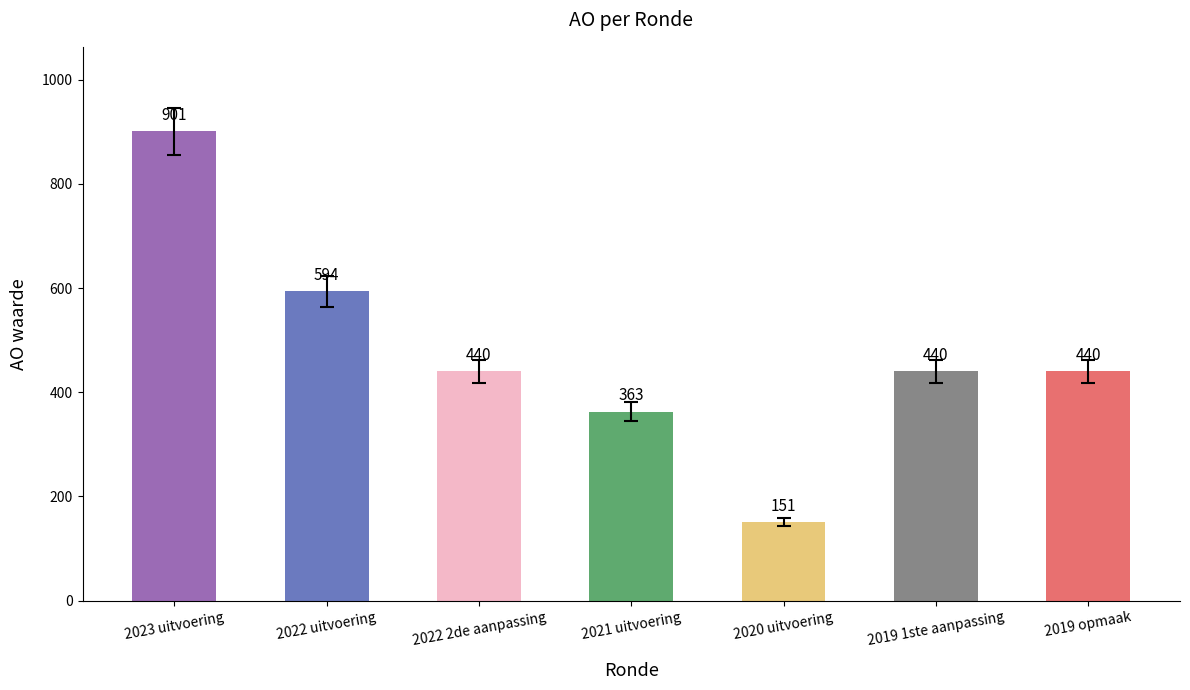

Reading right to left, transcribe all the data shown in this chart.

2019 opmaak=440	2019 1ste aanpassing=440	2020 uitvoering=151	2021 uitvoering=363	2022 2de aanpassing=440	2022 uitvoering=594	2023 uitvoering=901